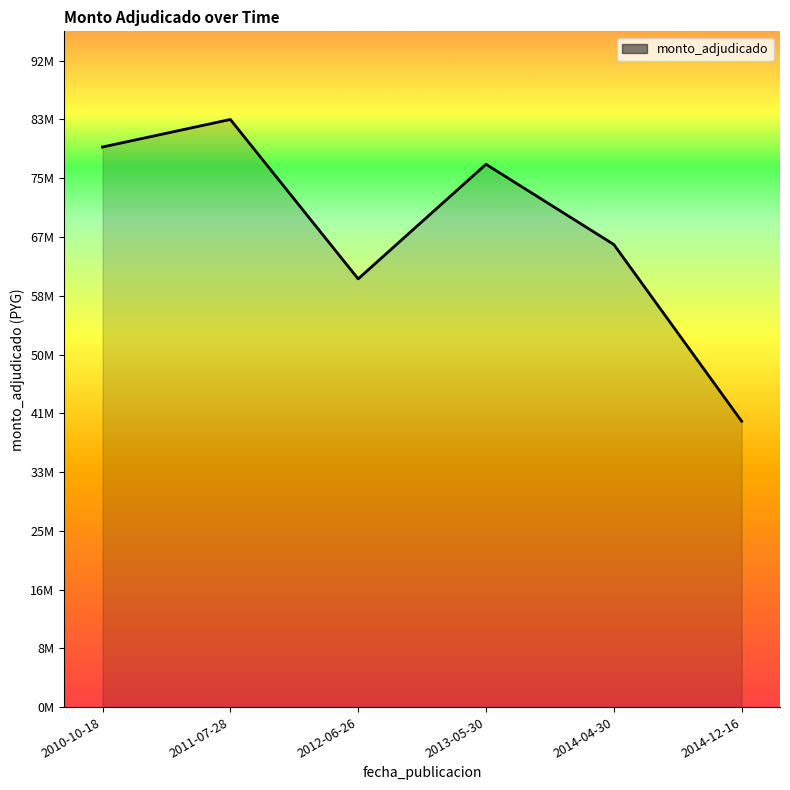

What is the ratio of the value at 2010-10-18 to the value at 2014-04-30?

1.2